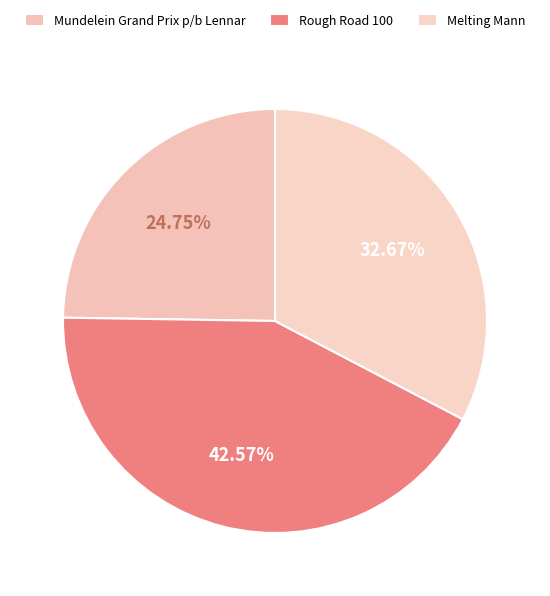

How many segments does this pie chart have?

3